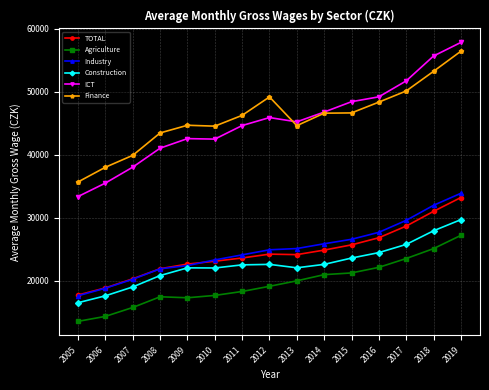

At 2018, list the series in order from smallest to largest.

Agriculture, Construction, TOTAL, Industry, Finance, ICT